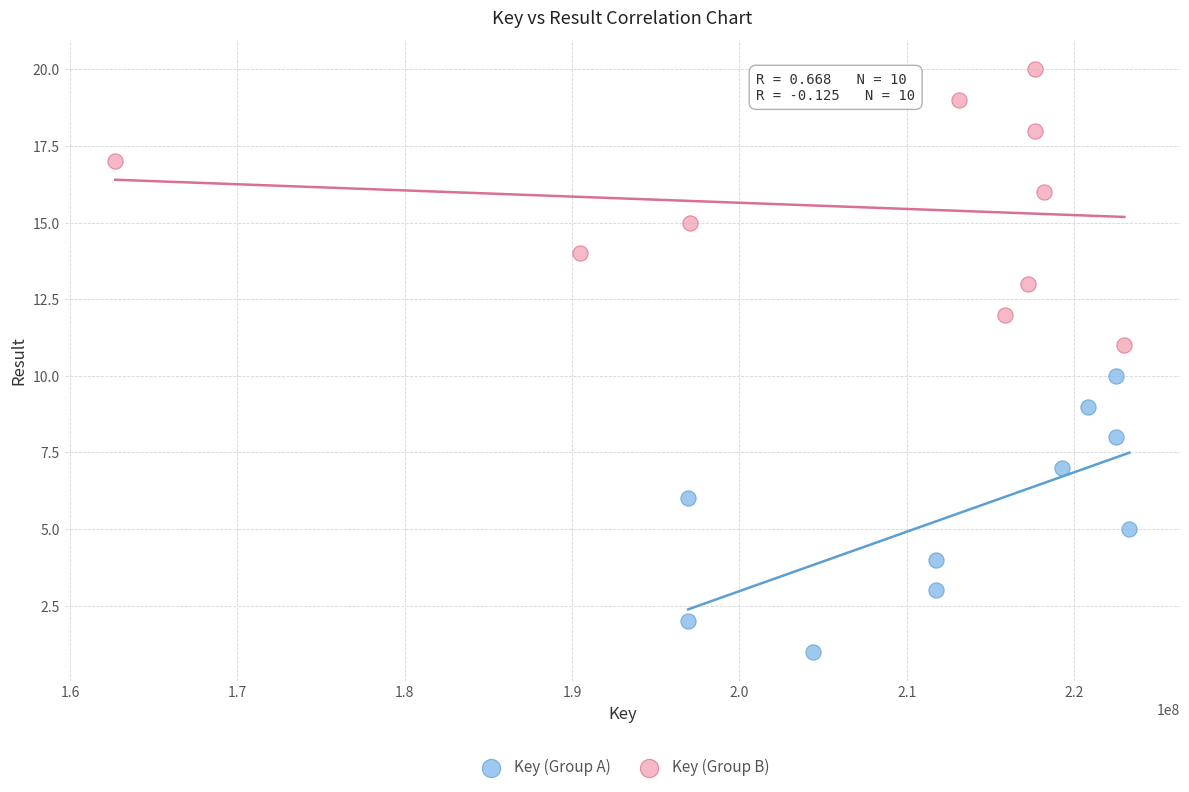

Which series contains the lowest Y value?

Key (Group A)